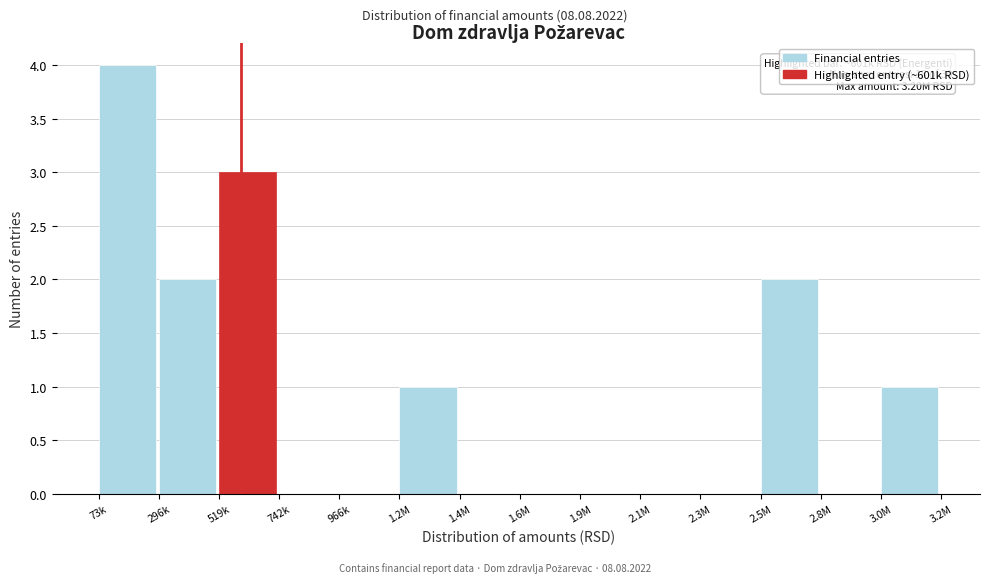

Reading right to left, transcribe all the data shown in this chart.

3.0M=1	2.8M=0	2.5M=2	2.3M=0	2.1M=0	1.9M=0	1.6M=0	1.4M=0	1.2M=1	966k=0	742k=0	519k=3	296k=2	73k=4